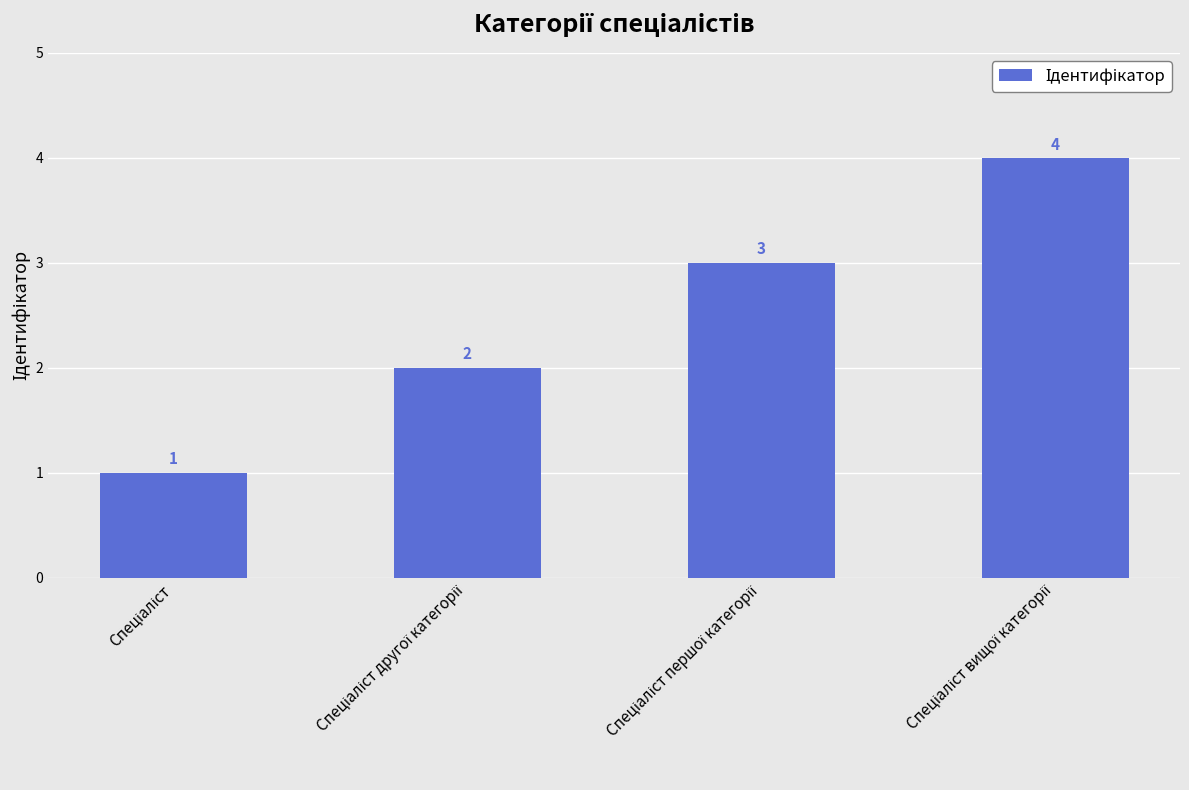

Count the values in the range 2 to 4.

3